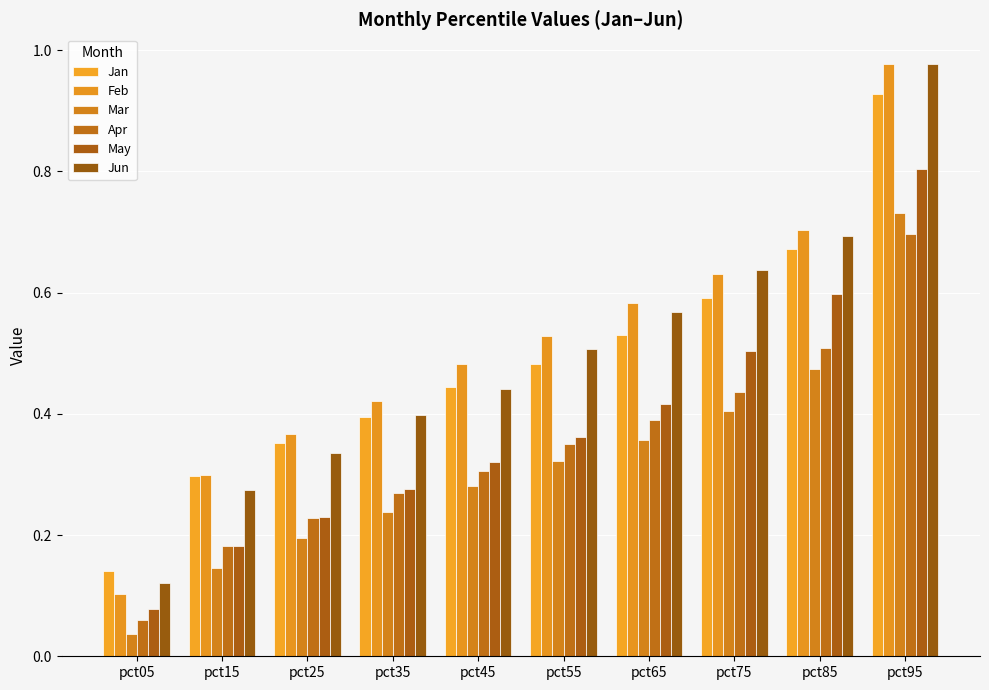

Is the value of Jan at pct35 greater than the value of Feb at pct65?

No